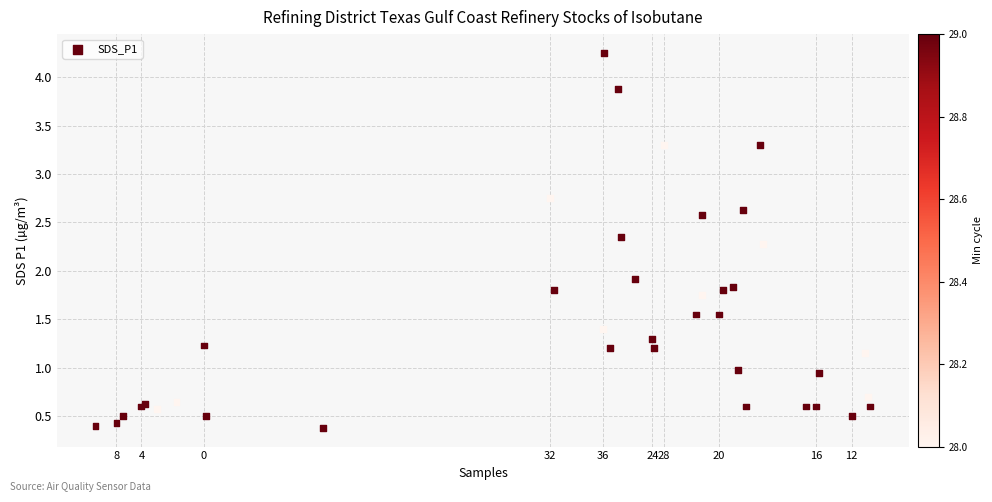

What Y value in the scatter plot is closest to 2?

1.9